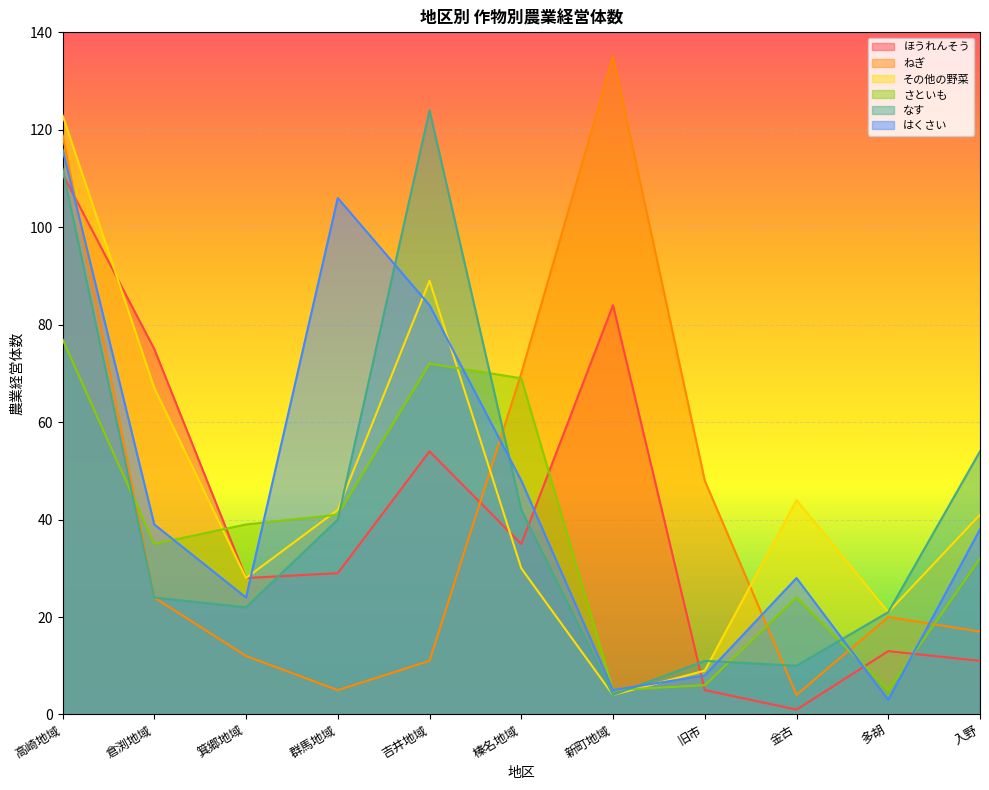

At which label is ねぎ closest to 69?

榛名地域